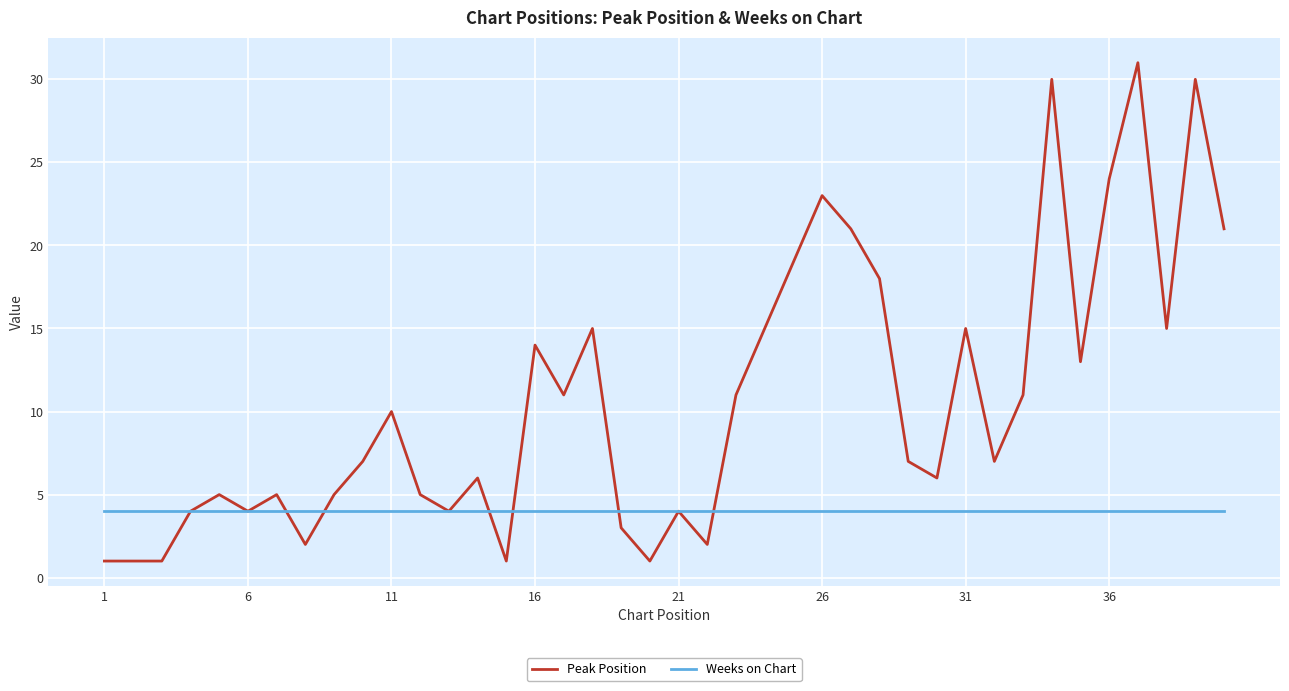

What is the maximum value shown in the chart?

31